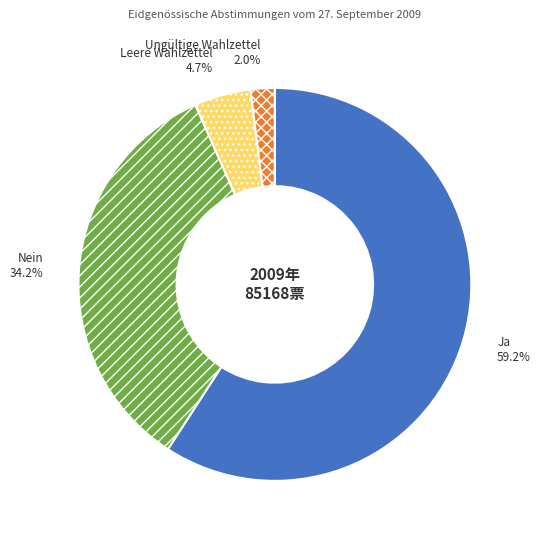

What is the smallest slice in the pie chart?

Ungültige Wahlzettel